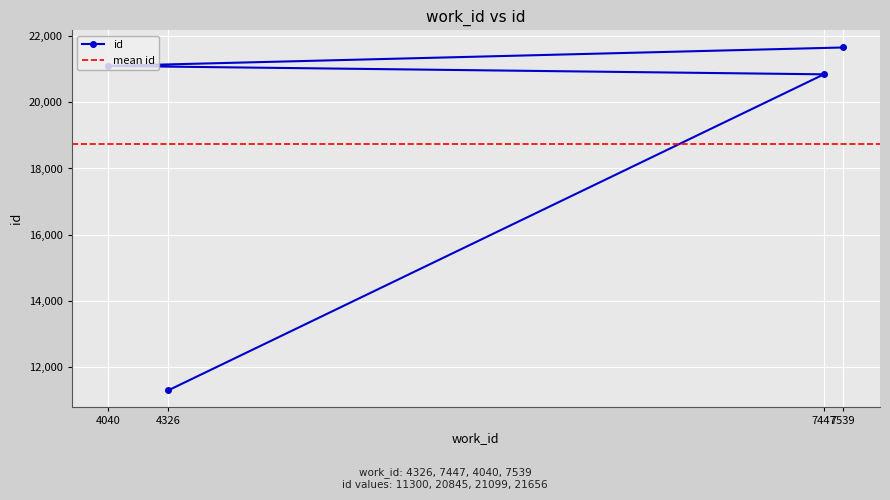

What is the difference between the maximum and minimum values?

10356